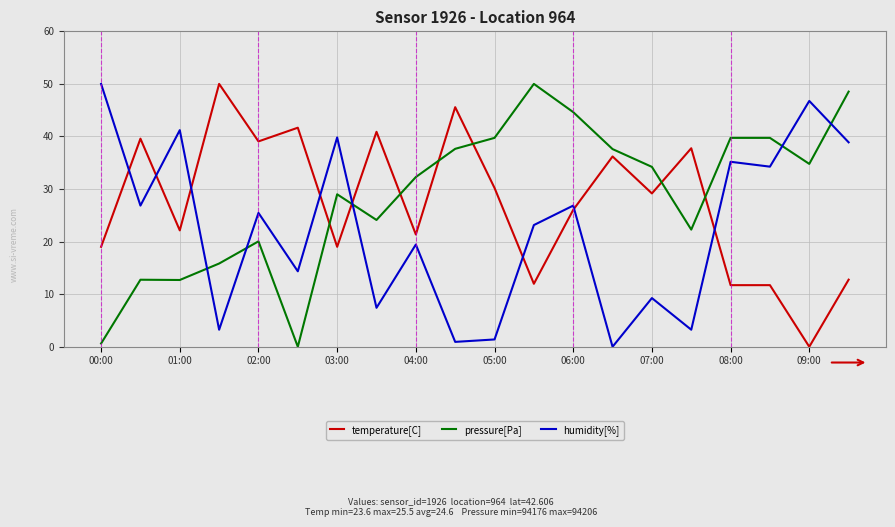

What is the difference between the maximum and minimum values in the temperature[C] series?

50.0